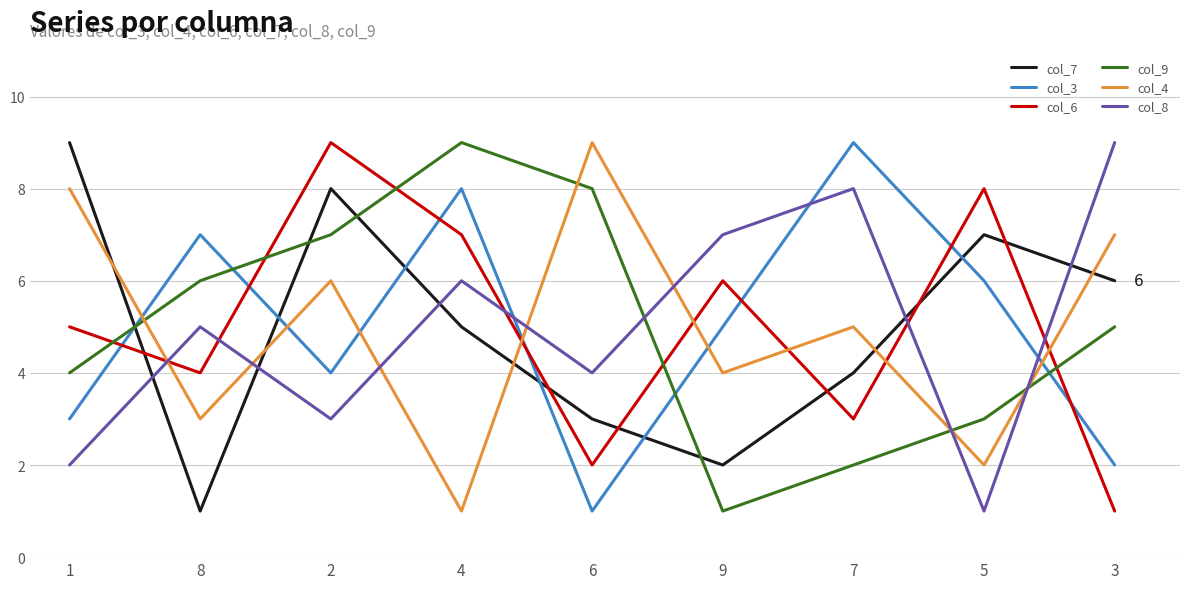

At which label does col_3 first exceed 5?

8